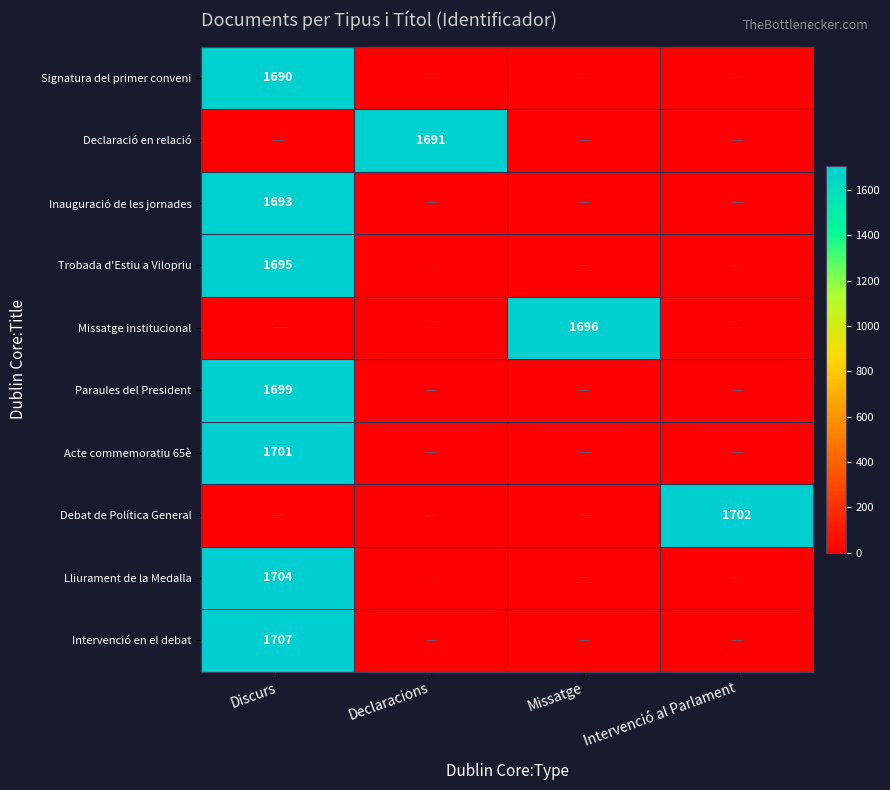

The value of Declaració en relació at Declaracions is 873. True or false?

False